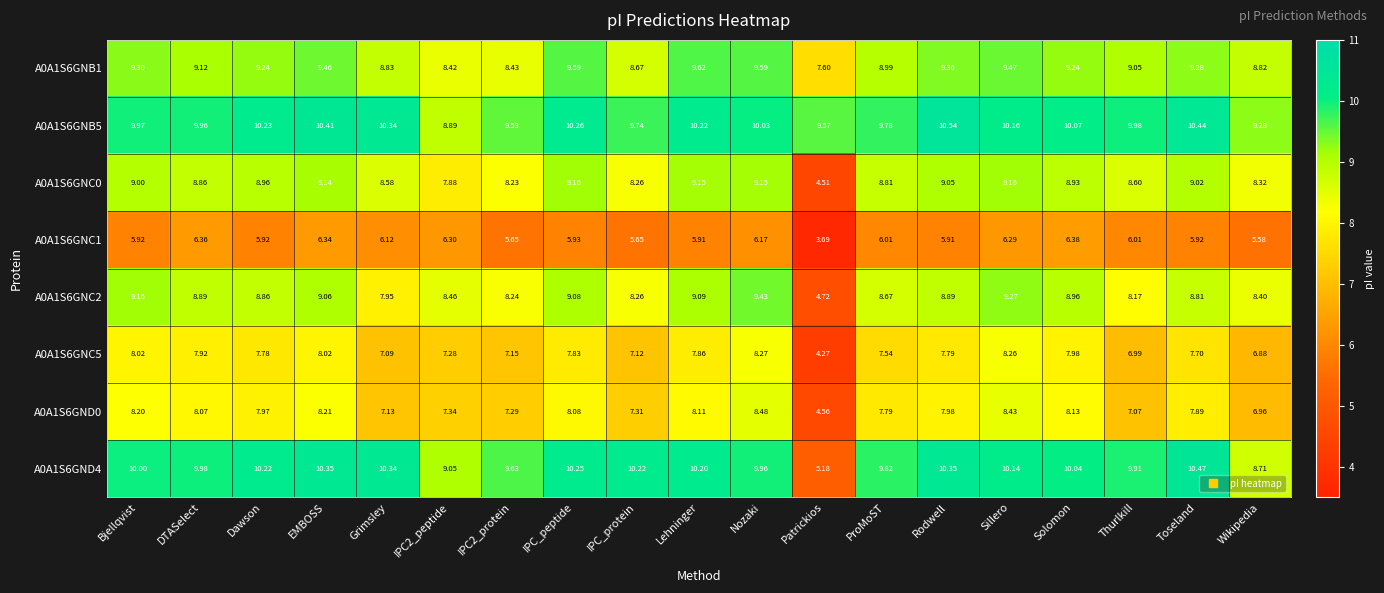

Which category has the highest value across all series?

Rodwell